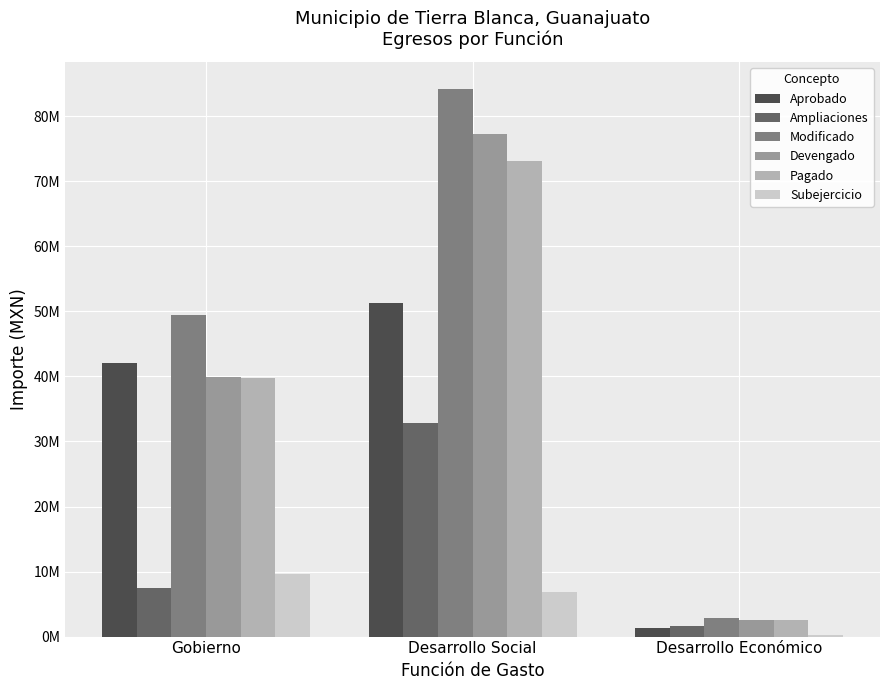

Does the chart contain stacked bars?

No